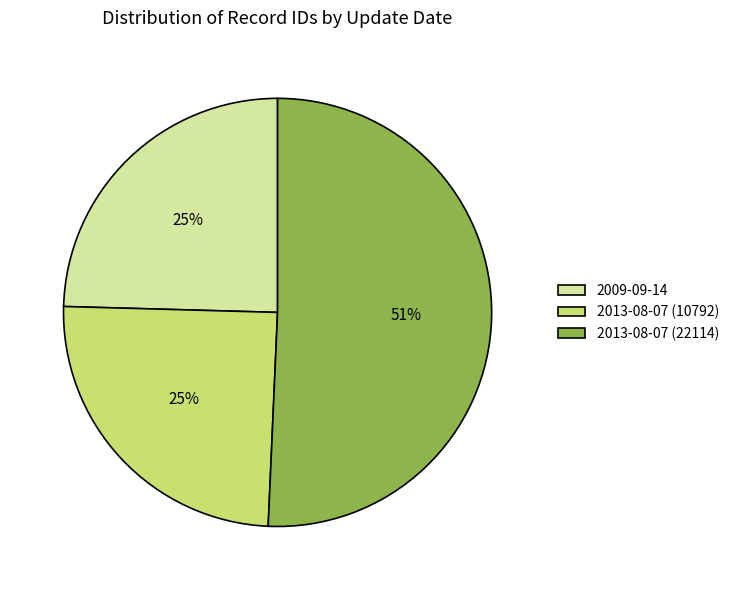

The 2009-09-14 slice represents 25% of the pie. True or false?

True